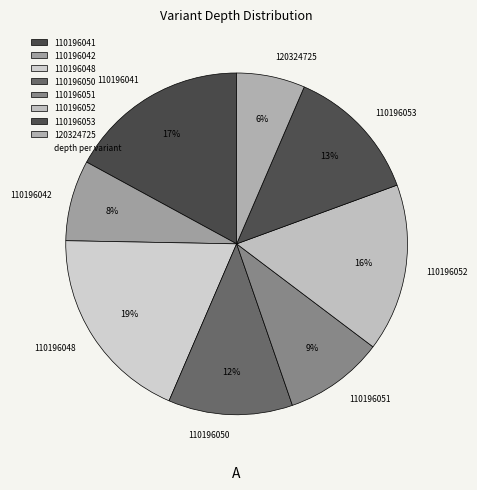

What is the ratio of the value at 110196052 to the value at 110196053?

1.2